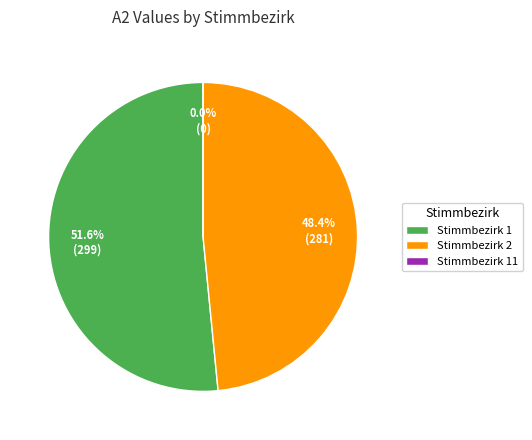

Approximately how many times larger is the value at Stimmbezirk 1 compared to Stimmbezirk 2?

1.1